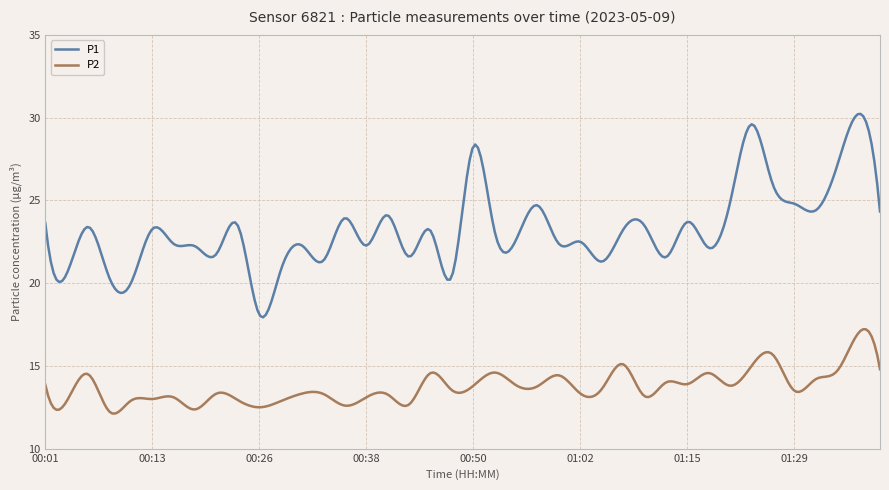

Which series has the largest range (max minus min)?

P1